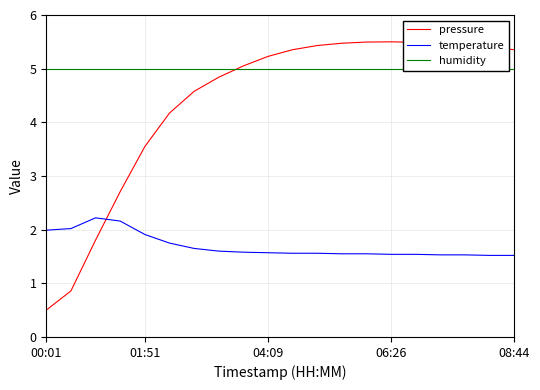

The pressure series shows 5.2 at 04:09. True or false?

True